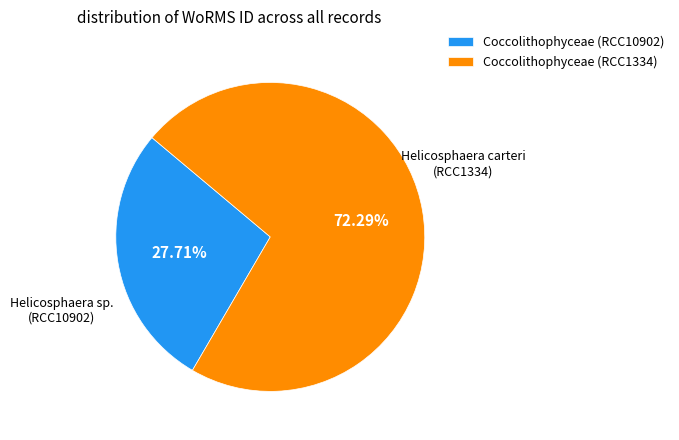

Which category has the smallest portion of the pie?

Coccolithophyceae (RCC10902)